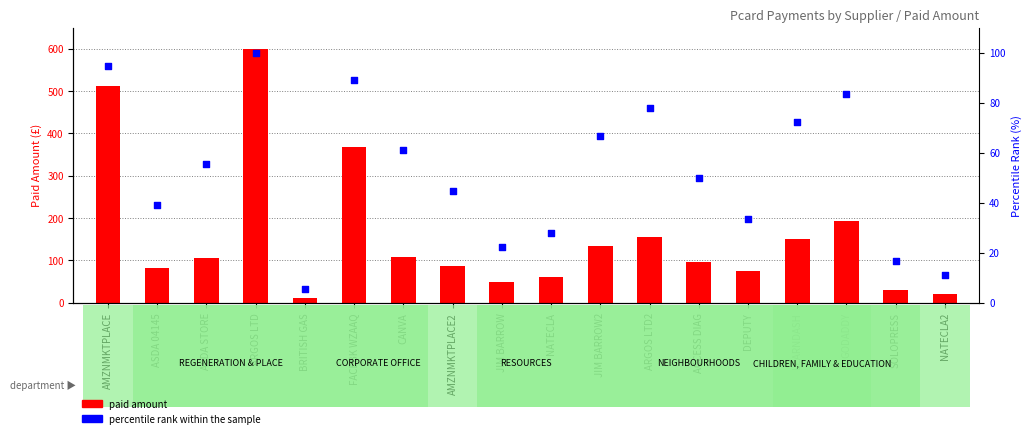

At how many categories does at least one series exceed 408?

2